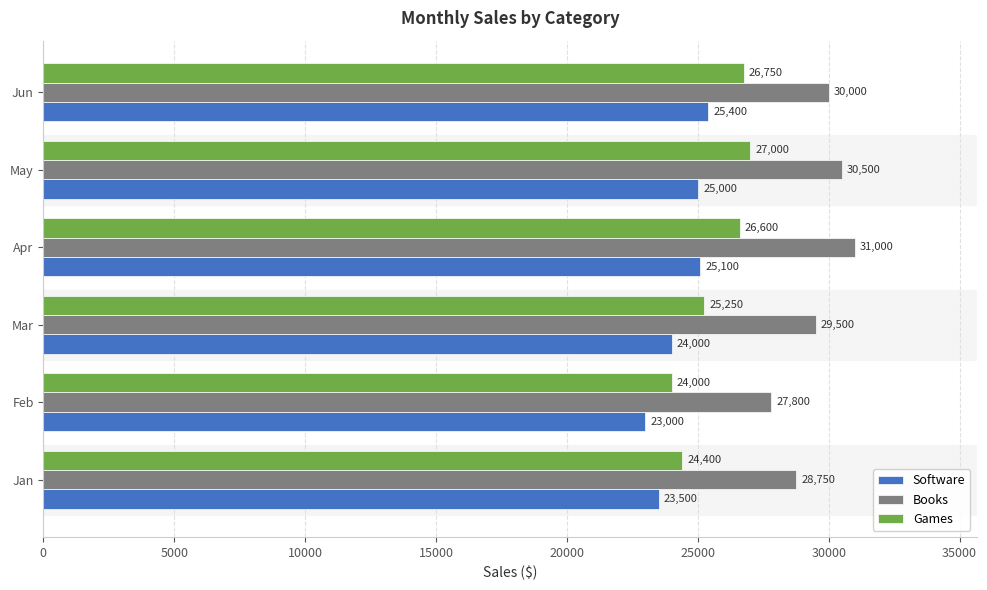

At which label is Games closest to 25500?

Mar